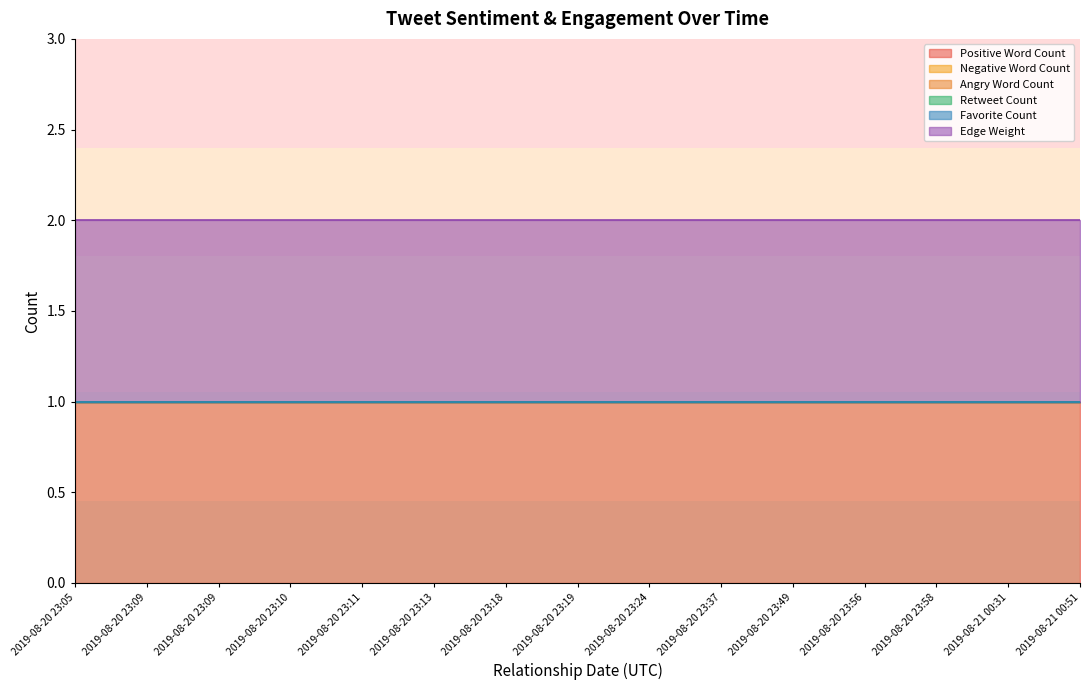

True or false: Negative Word Count has more than 1 points higher than both neighbors.

False